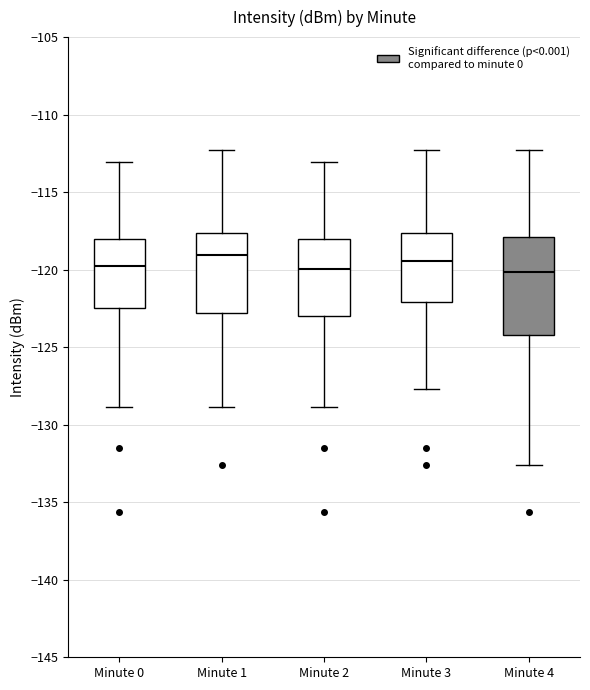

Where does the median line of the box for Minute 2 sit on the y-axis? The values are not printed on the chart, so give them approximately, as read against the axis.

-120.0